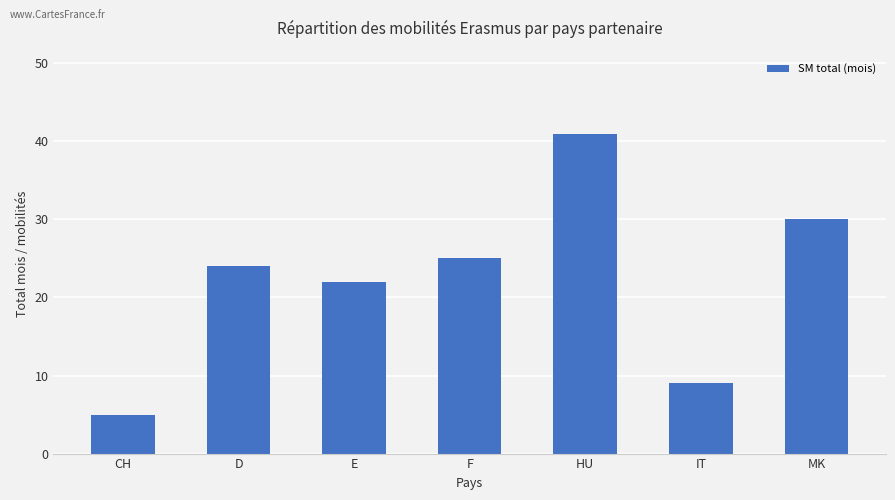

Reading left to right, list all the values displayed in this chart.

5	24	22	25	41	9	30